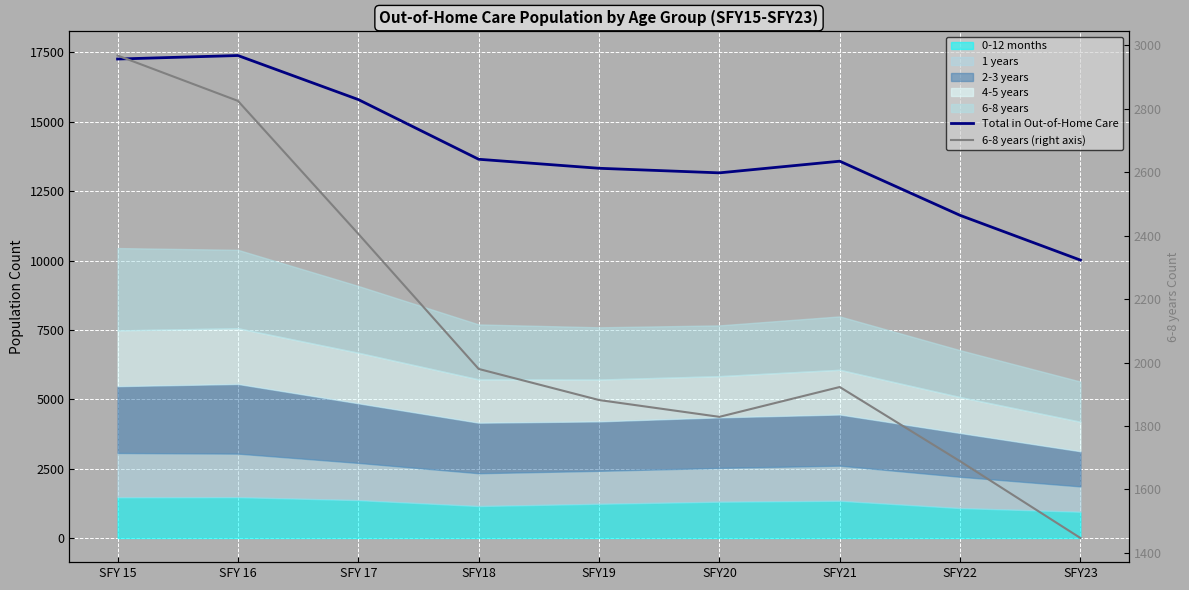

Which category has the lowest value in the Total in Out-of-Home Care series?

SFY23